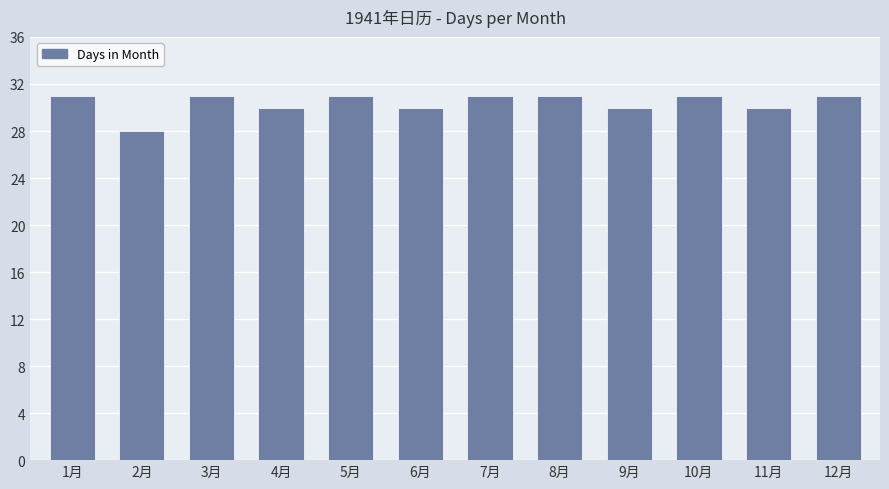

What is the smallest value displayed?

28